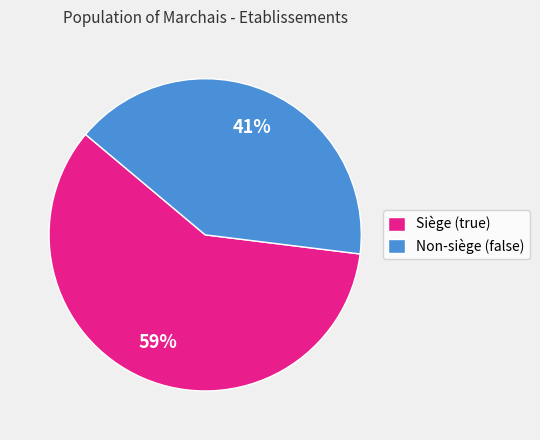

Combined, do Non-siège (false) and Siège (true) account for over 50%?

Yes